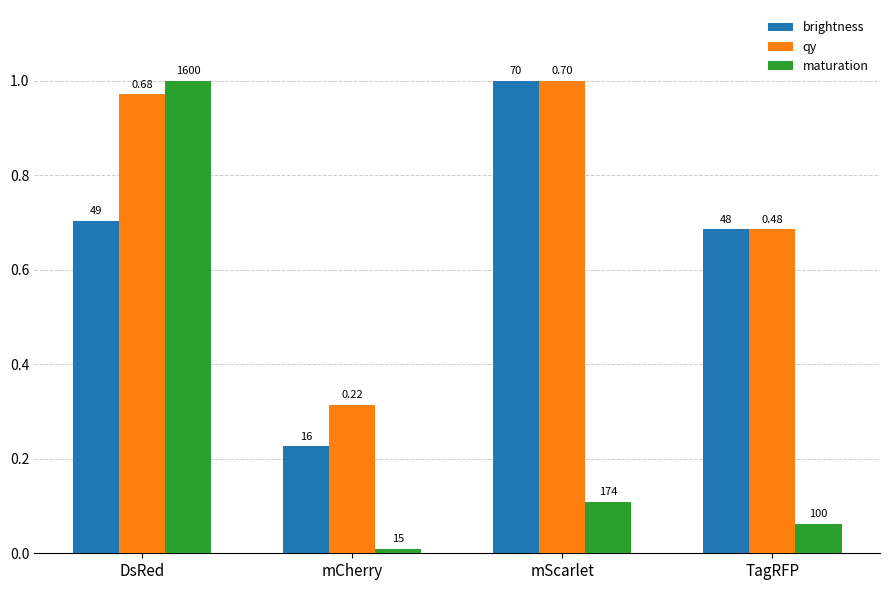

Which category has the lowest value across all series?

mCherry